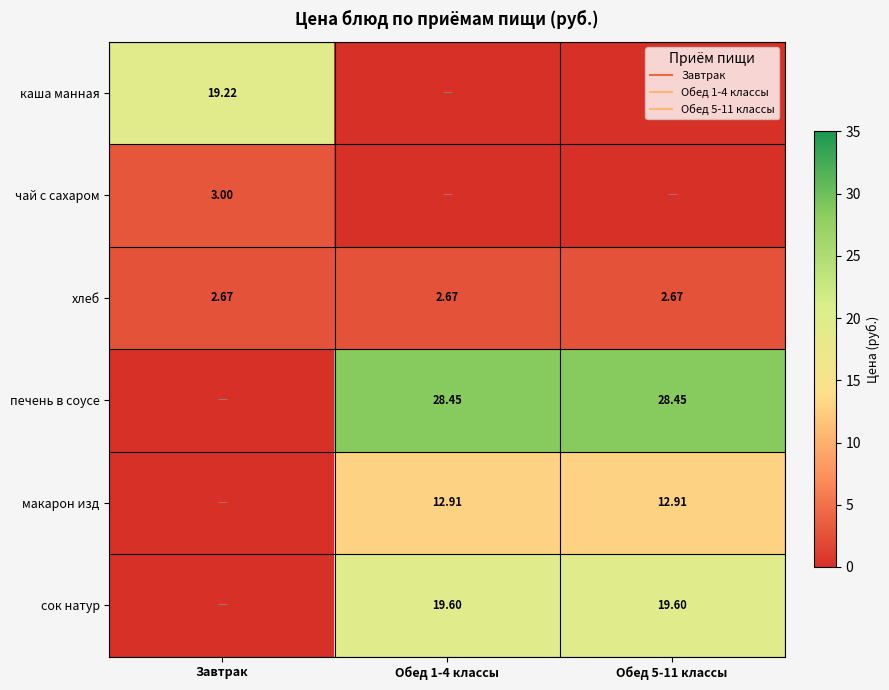

What is the spread (max minus min) of values at Завтрак?

19.2